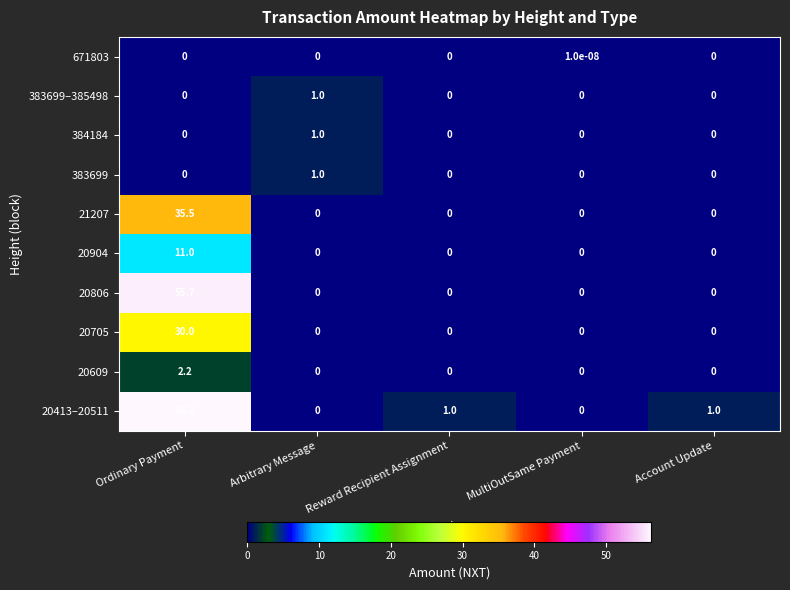

Which series has the largest range (max minus min)?

20413–20511